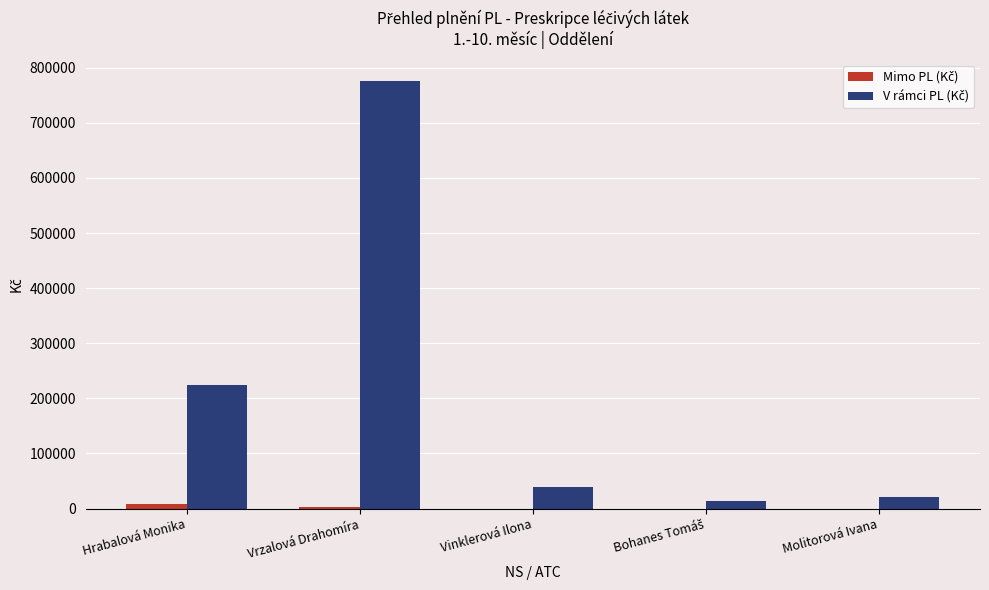

Which category has the highest value across all series?

Vrzalová Drahomíra